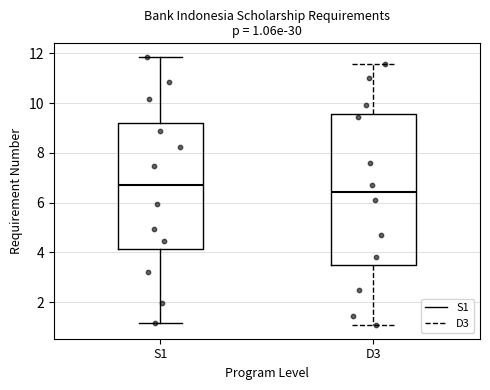

Which box's median line is the lowest?

D3